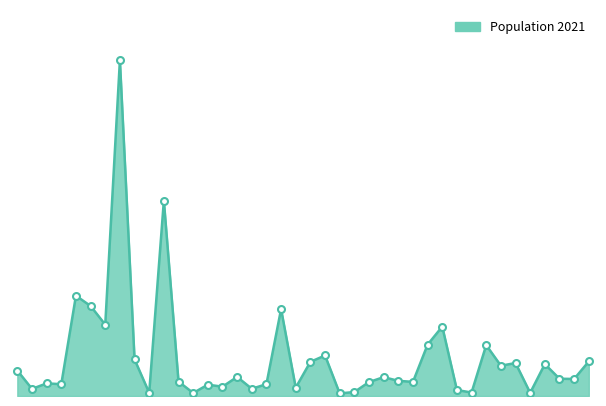

Does the chart have visible grid lines?

No